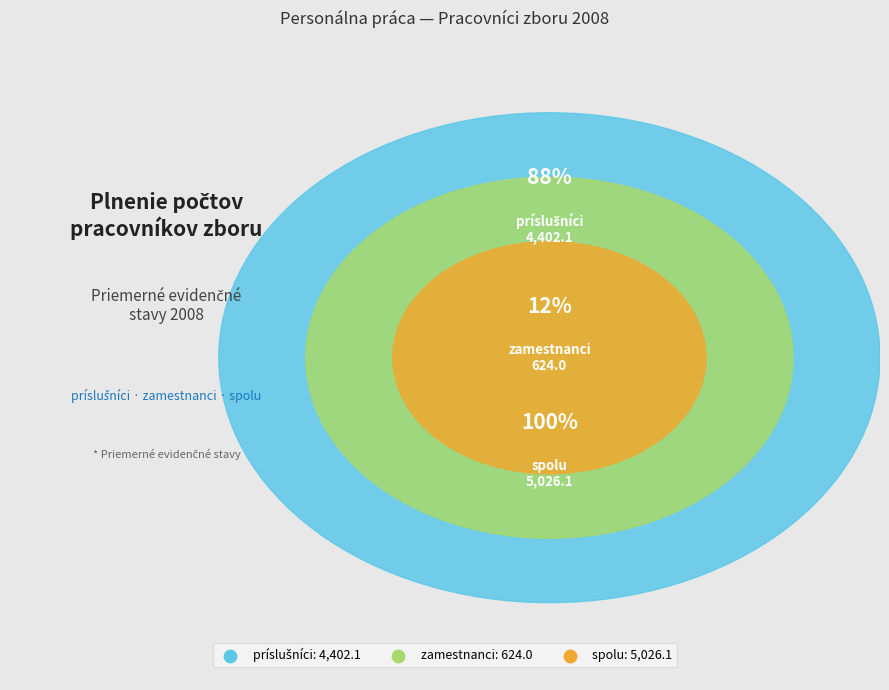

Does any single category account for the majority?

No